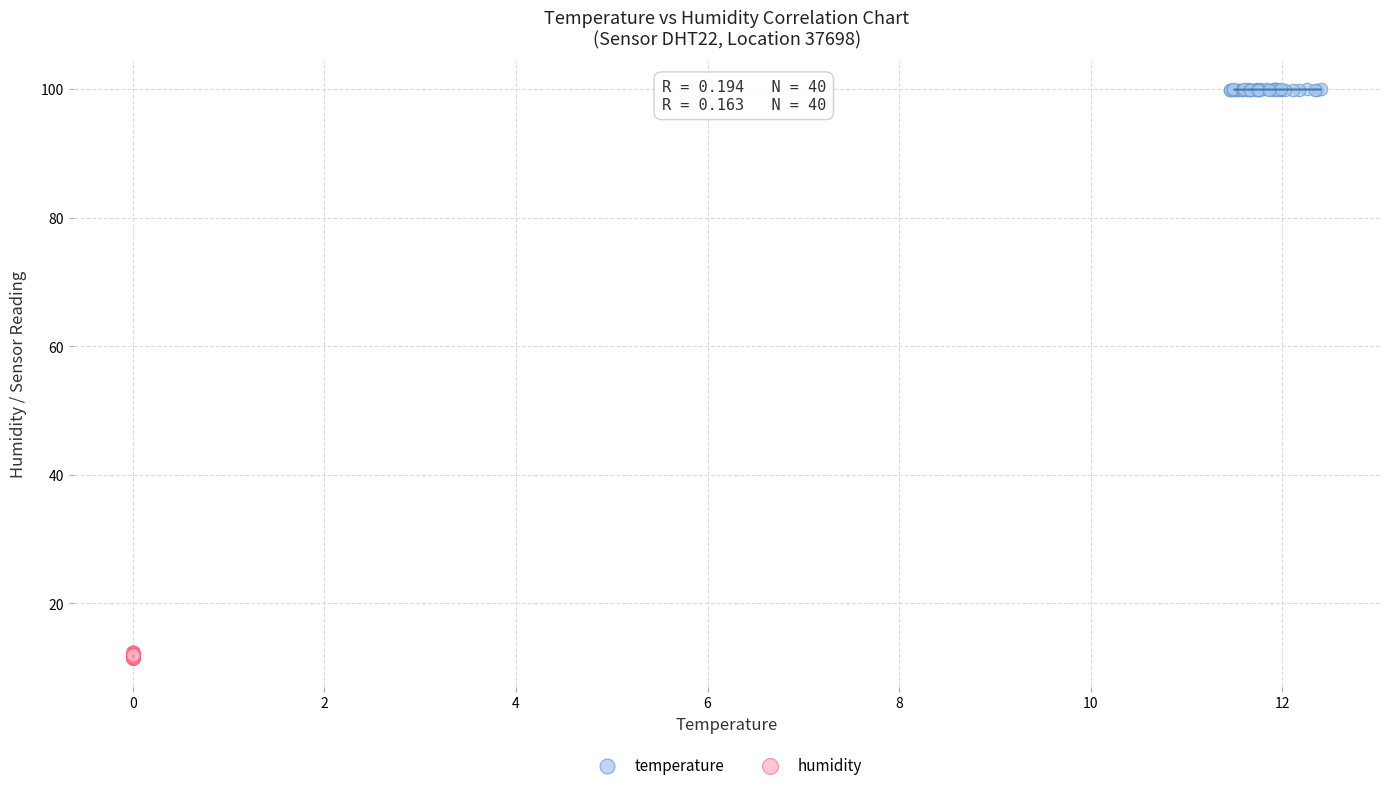

Which series reaches the maximum Y coordinate?

temperature